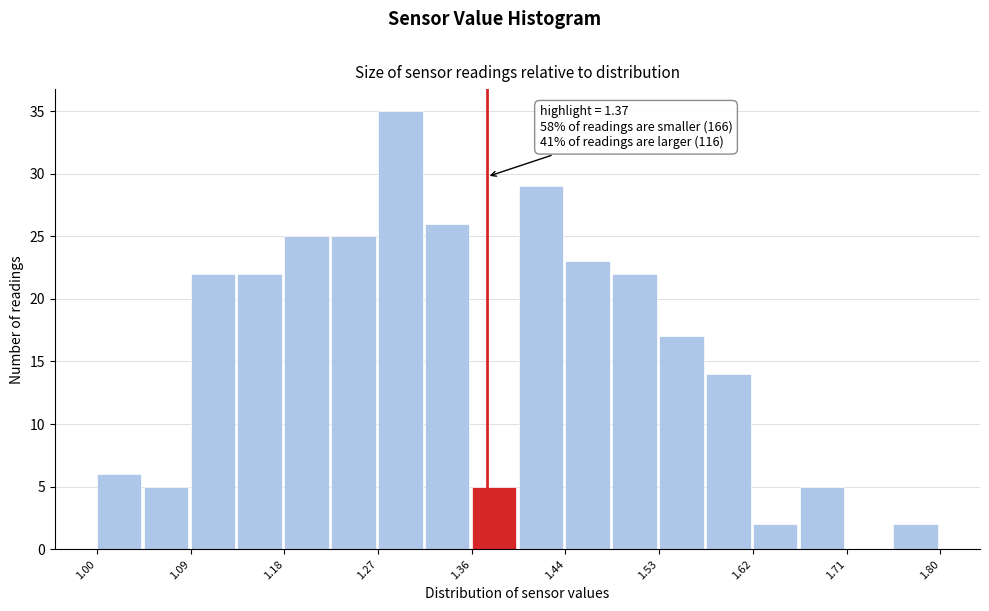

Which range on the x-axis has the tallest bar?

1.27 to 1.31